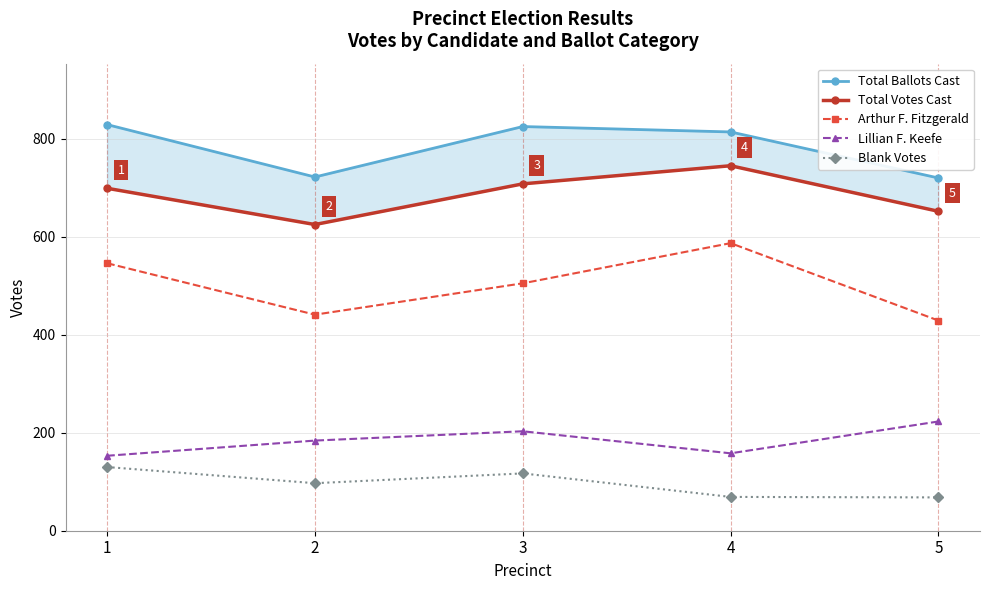

Reading left to right, transcribe all the data shown in this chart.

Total Ballots Cast: 1=829	2=722	3=825	4=814	5=720
Total Votes Cast: 1=699	2=625	3=708	4=745	5=652
Arthur F. Fitzgerald: 1=546	2=441	3=505	4=587	5=429
Lillian F. Keefe: 1=153	2=184	3=203	4=158	5=223
Blank Votes: 1=130	2=97	3=117	4=69	5=68